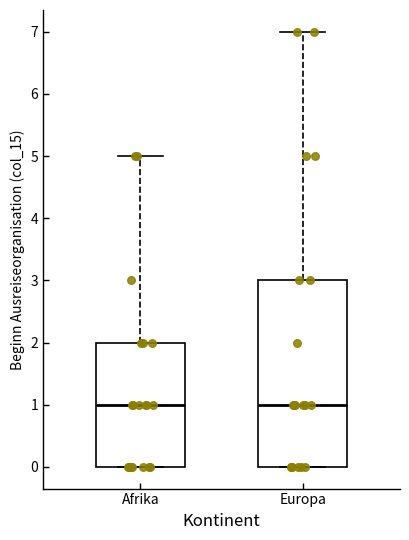

Reading left to right, read every box against the y-axis: the position of its median line, the range the box covers, and the ends of its whiskers. The values are not printed on the chart, so give them approximately, as read against the axis.

Afrika: median 1, box 0 to 2, whiskers 0 to 5
Europa: median 1, box 0 to 3, whiskers 0 to 7